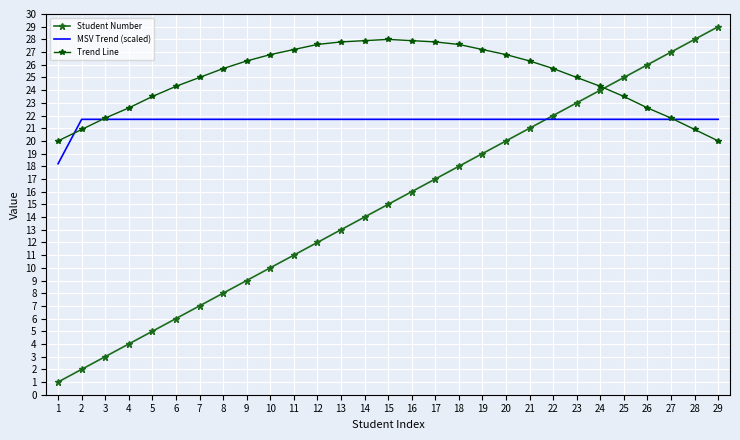

What is the spread (max minus min) of values at 25?

3.3